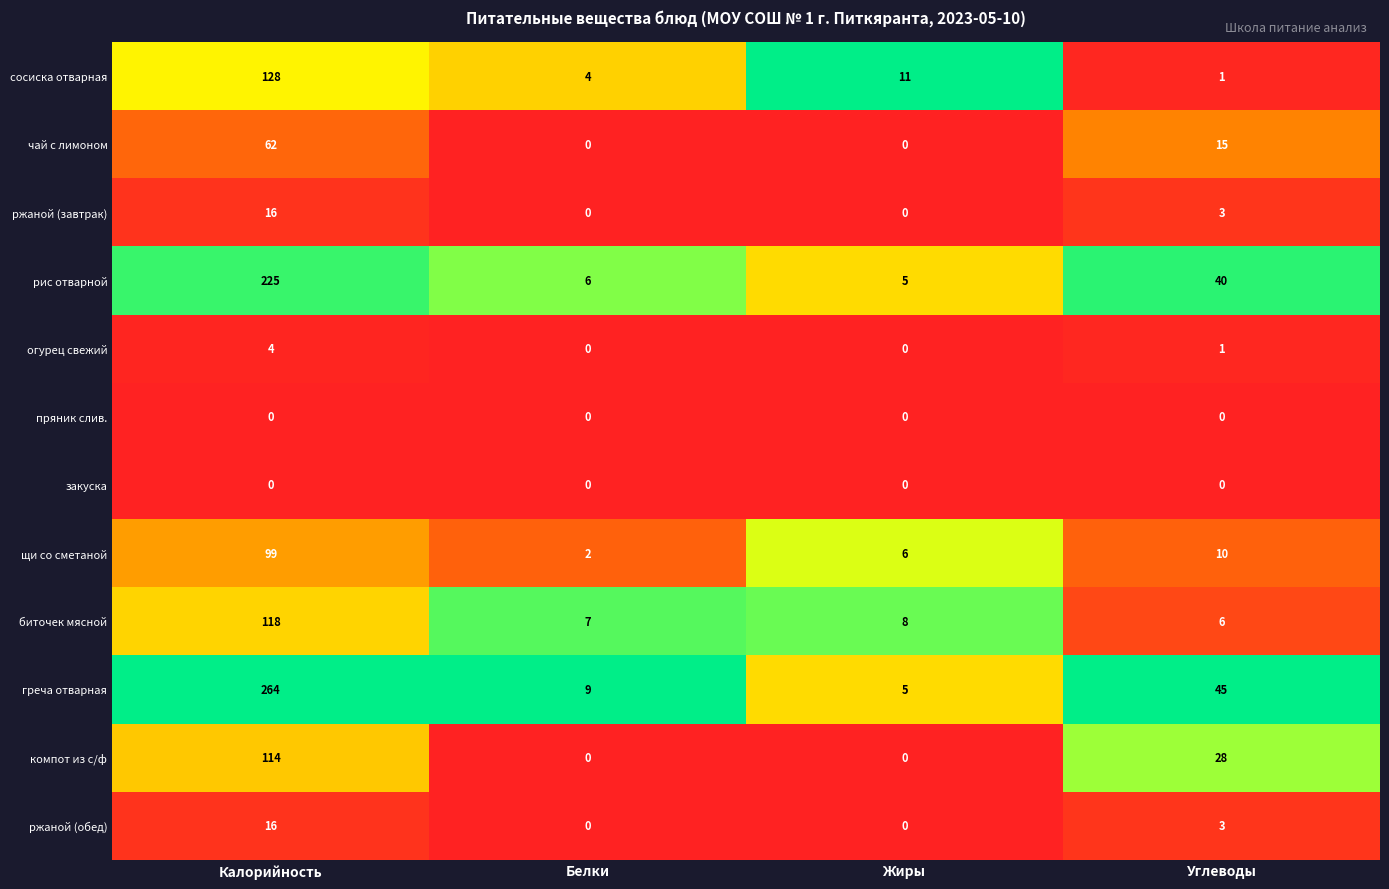

What is the difference between the рис отварной values at Углеводы and Белки?

34